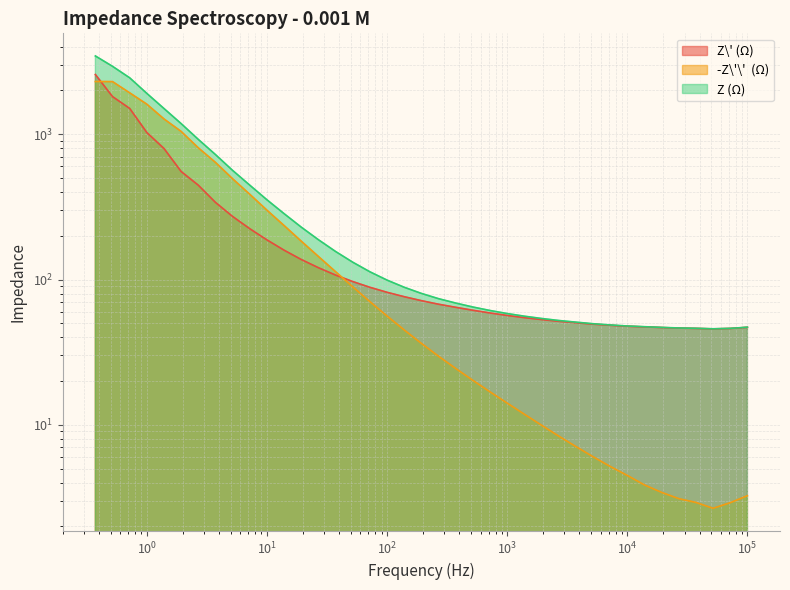

True or false: Z\' (Ω) and Z (Ω) intersect in this chart.

False